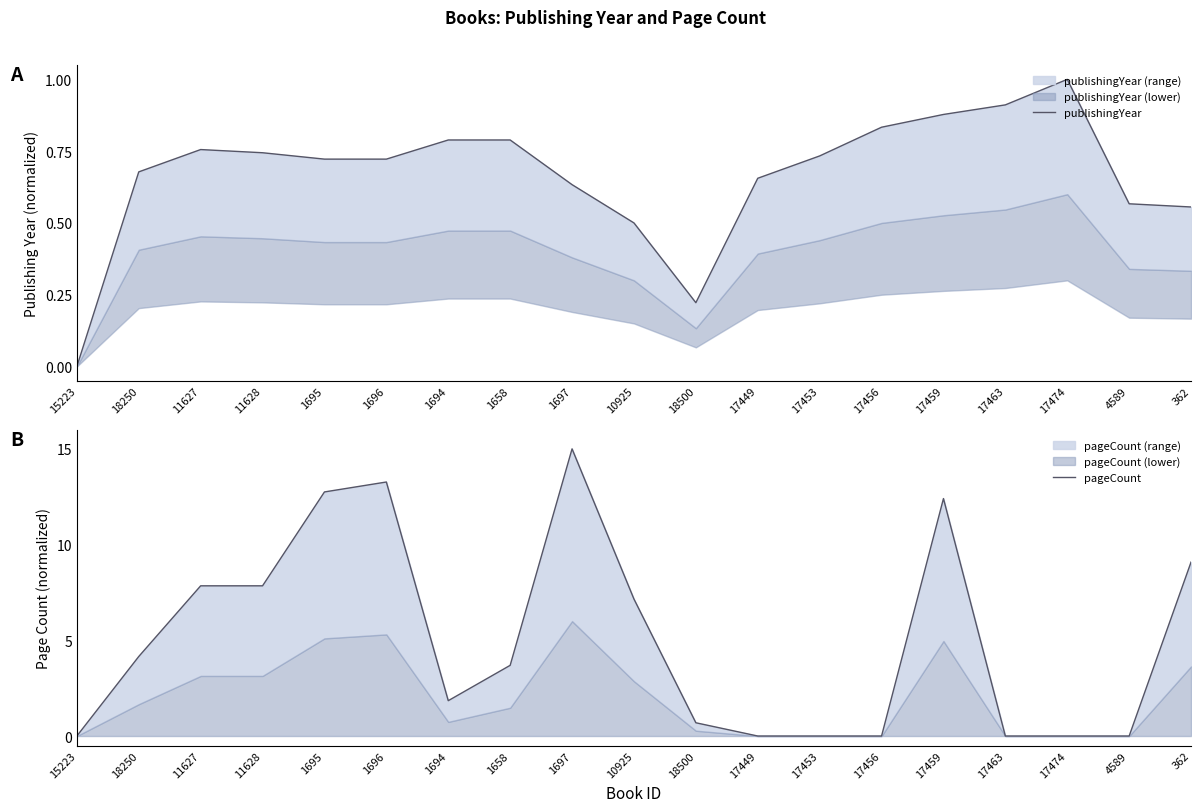

How many distinct data groups are displayed?

2